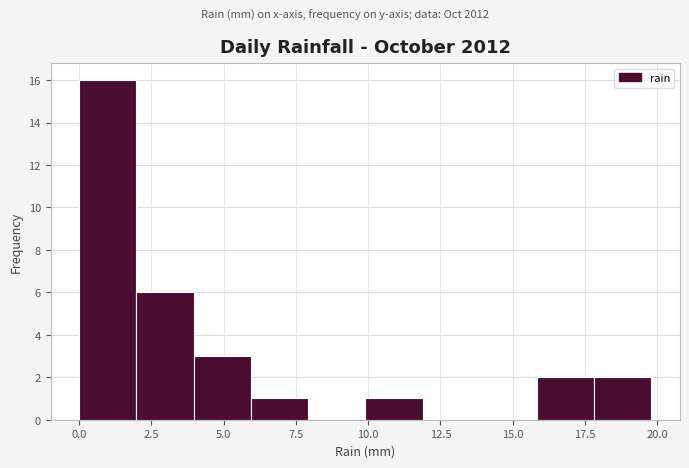

Around what value on the x-axis is the tallest bar? Give the approximate position of its centre, as read against the axis.

1.0